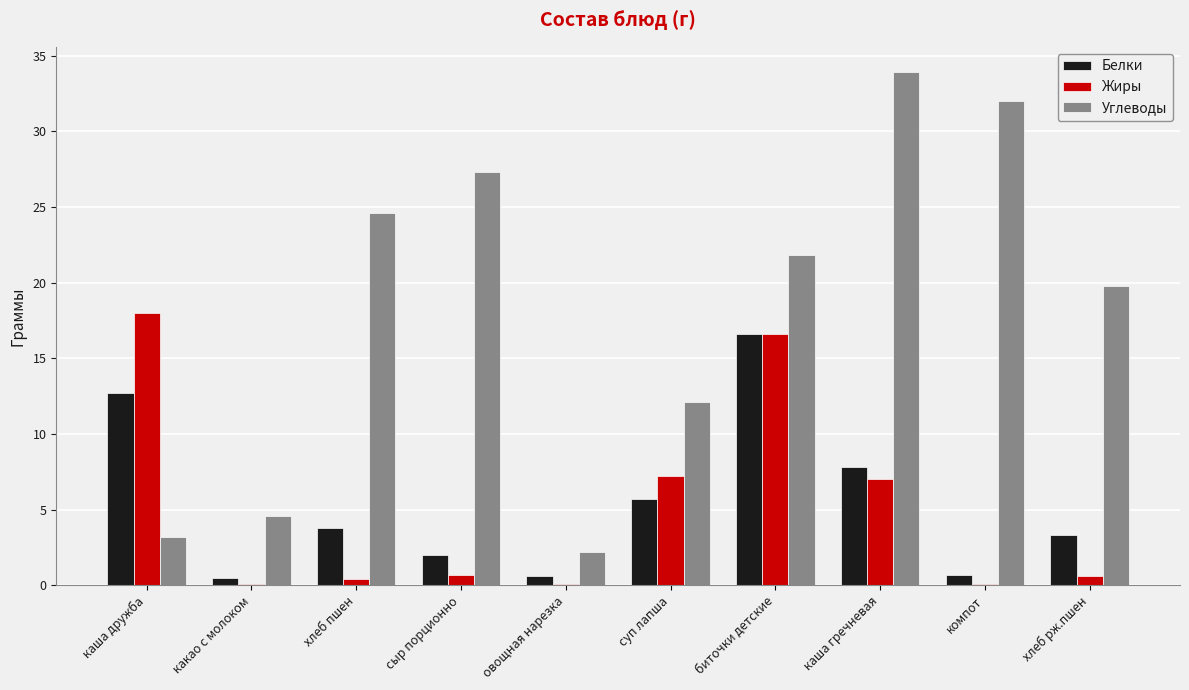

Which label corresponds to the largest value in the chart?

каша гречневая